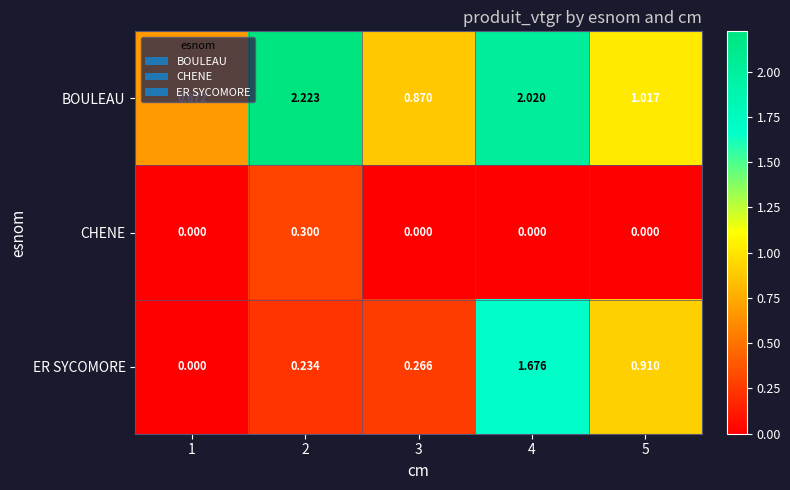

Rank the series by their maximum value, from lowest to highest.

CHENE, ER SYCOMORE, BOULEAU